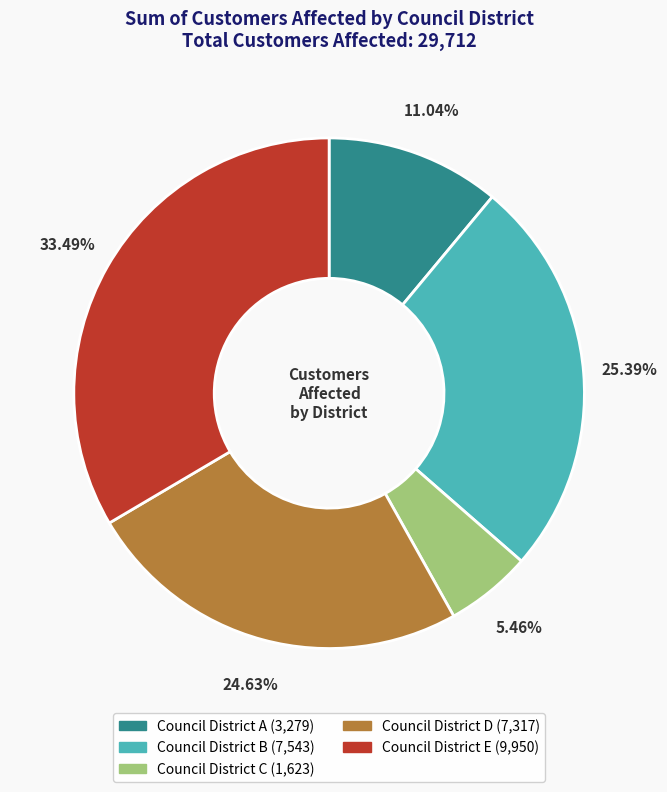

To the nearest percent, what is the average slice percentage?

20%